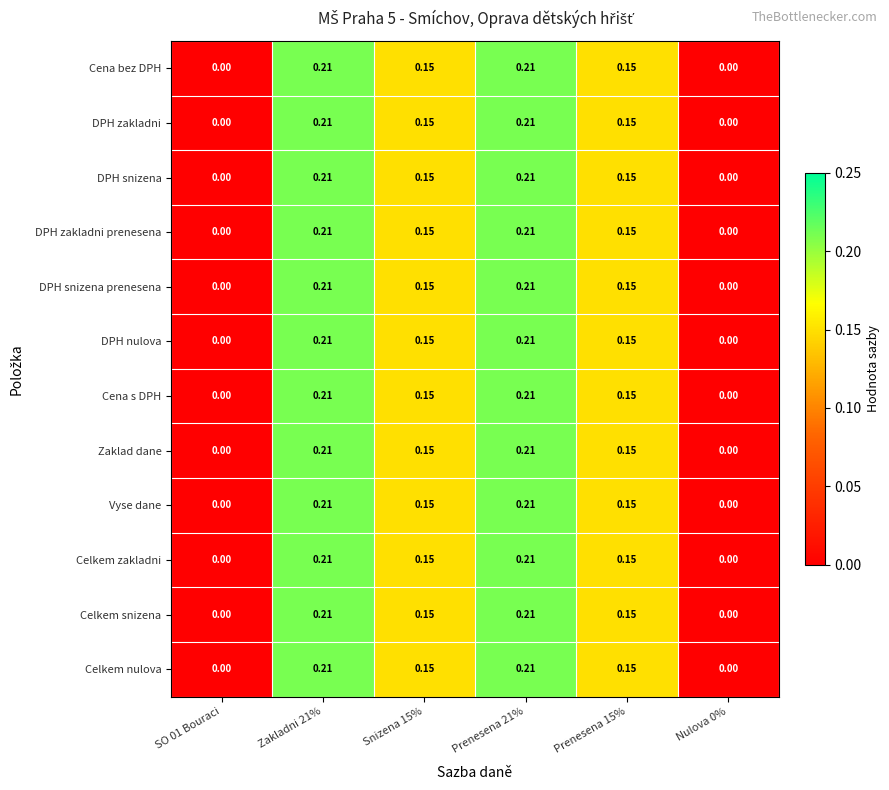

Is the value of Celkem snizena at Prenesena 15% greater than the value of Cena s DPH at Prenesena 21%?

No